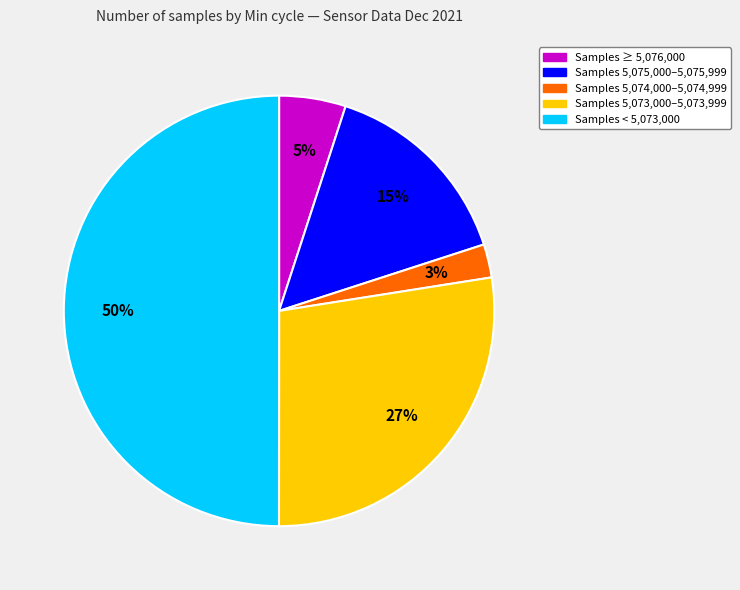

To the nearest percent, what is the average slice percentage?

20%